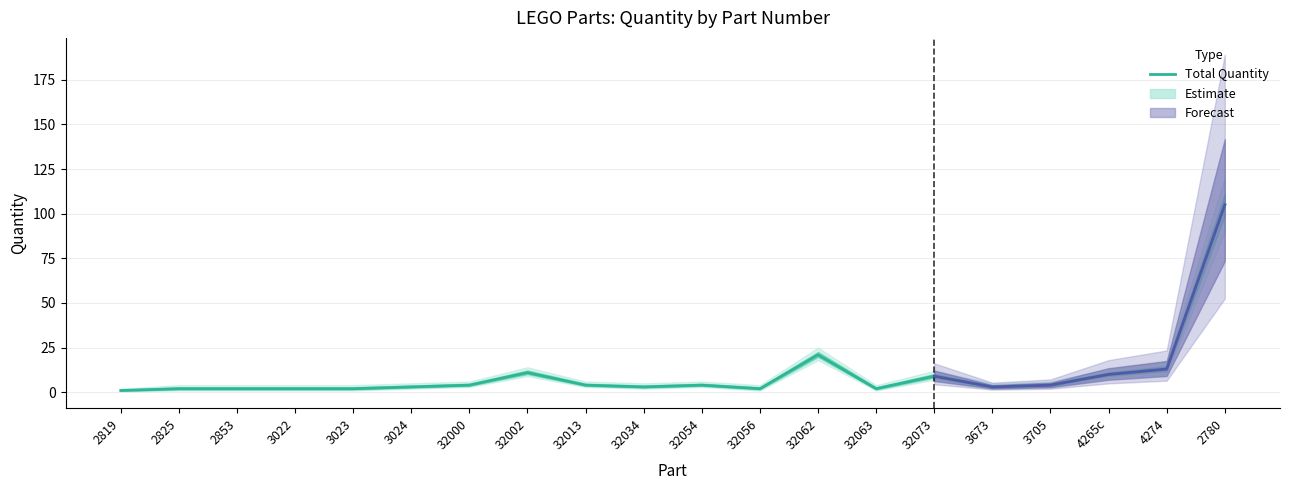

The value of Total Quantity at 32002 is 4.5. True or false?

False